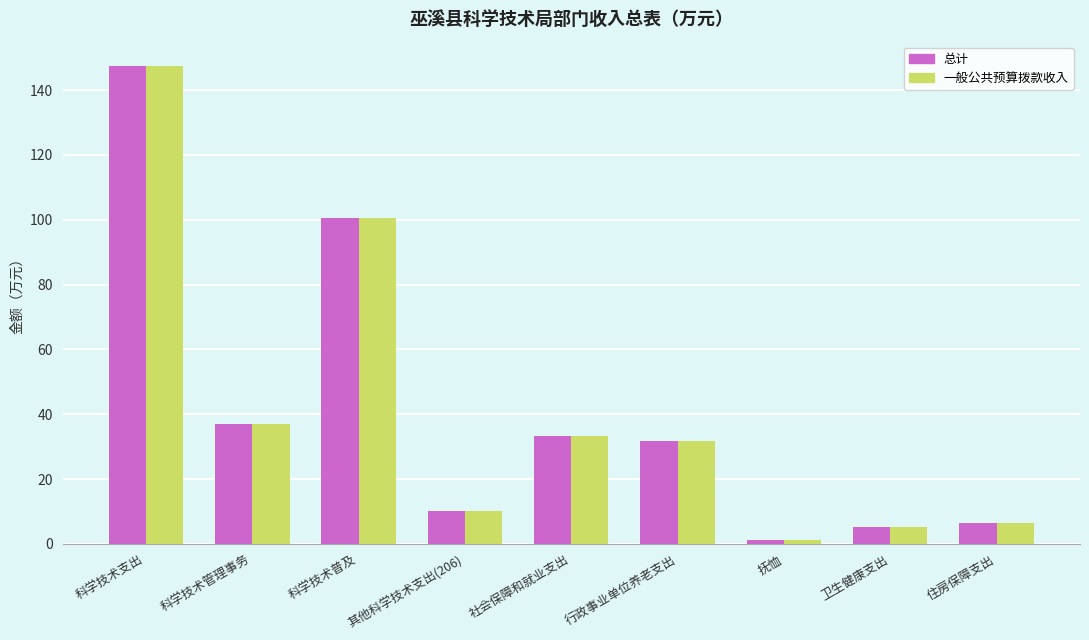

What are all the series names shown in the legend?

总计, 一般公共预算拨款收入